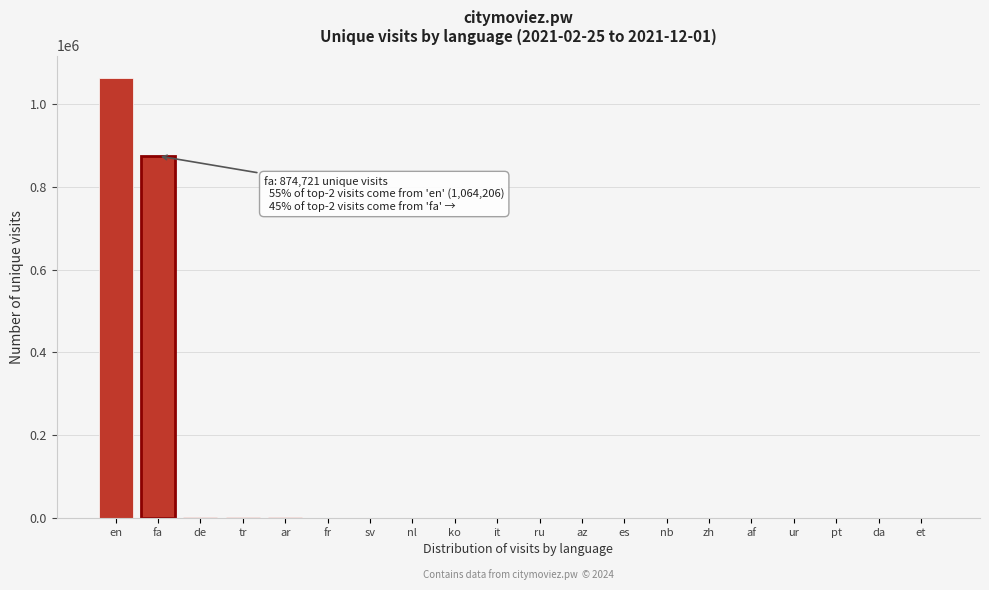

At which category does the chart reach its peak across all series?

en